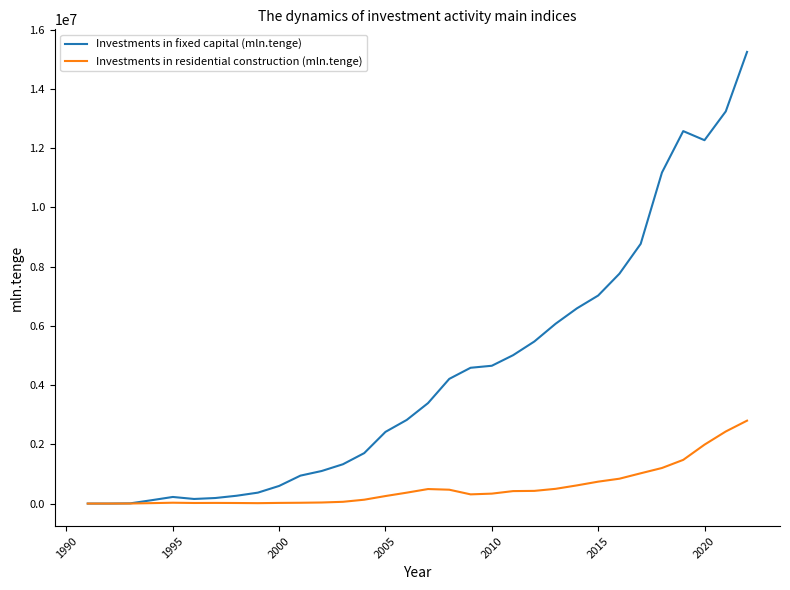

List the series in order of their overall mean, highest first.

Investments in fixed capital (mln.tenge), Investments in residential construction (mln.tenge)